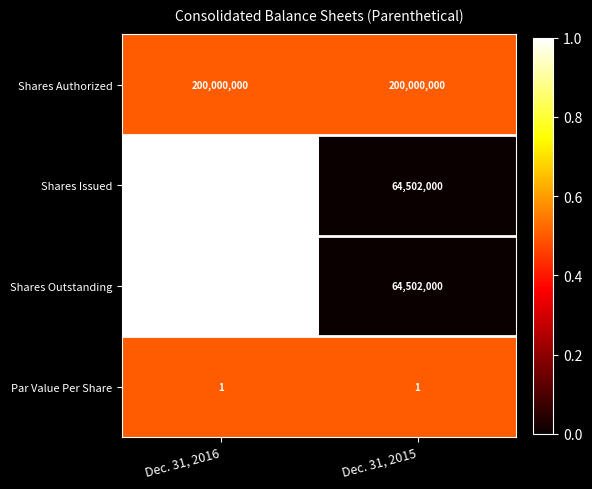

What is the total value across all series at Dec. 31, 2015?

329004001